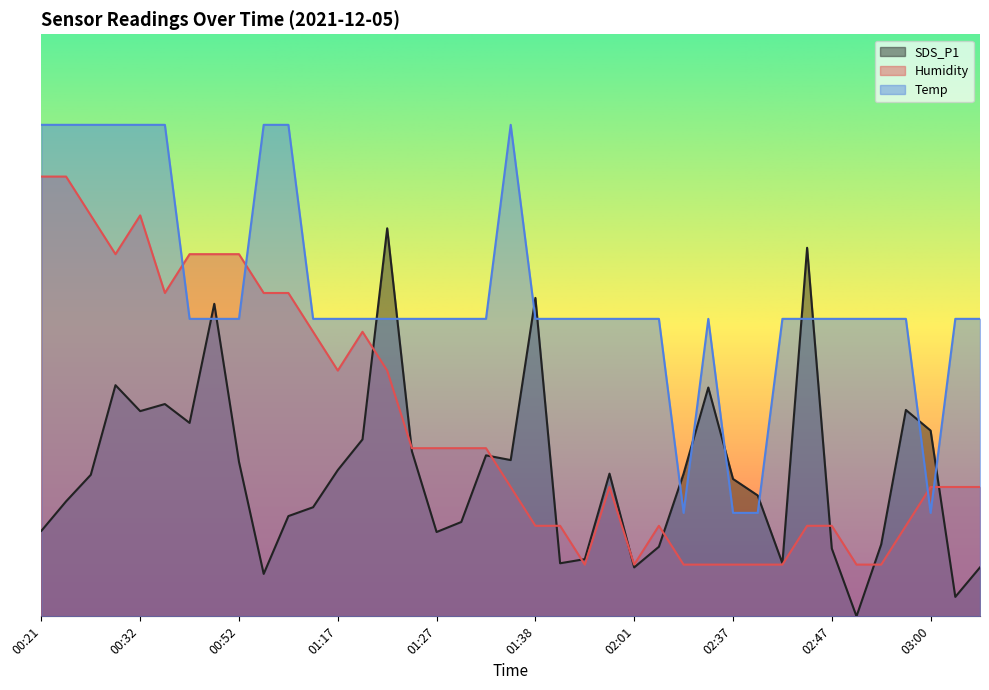

Which category has the lowest value across all series?

02:49